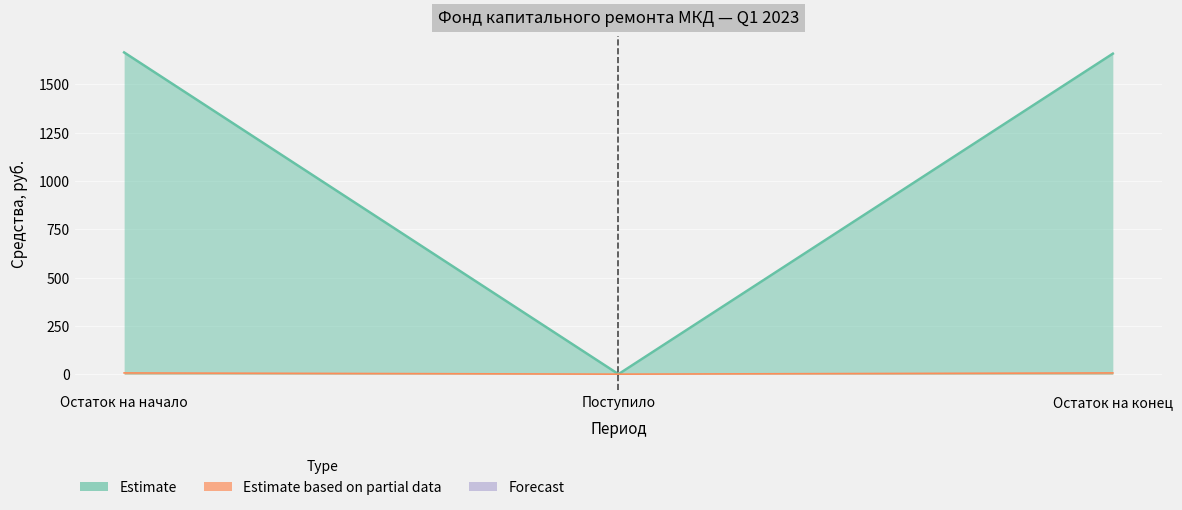

What is the average value of the Estimate series?

1108.1